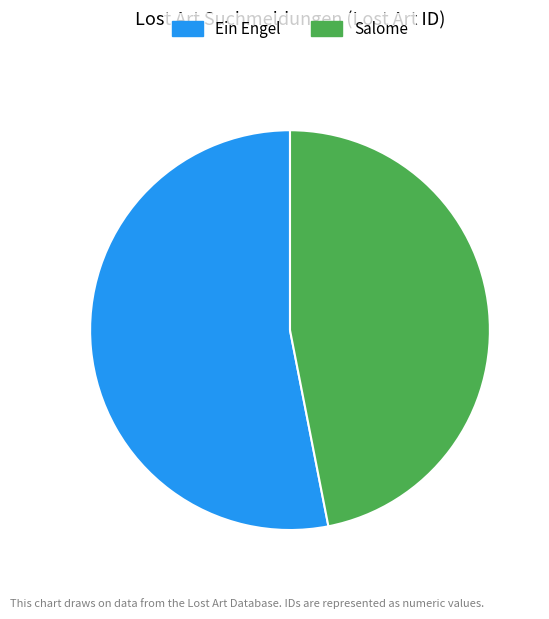

Is there a majority slice in this chart?

Yes